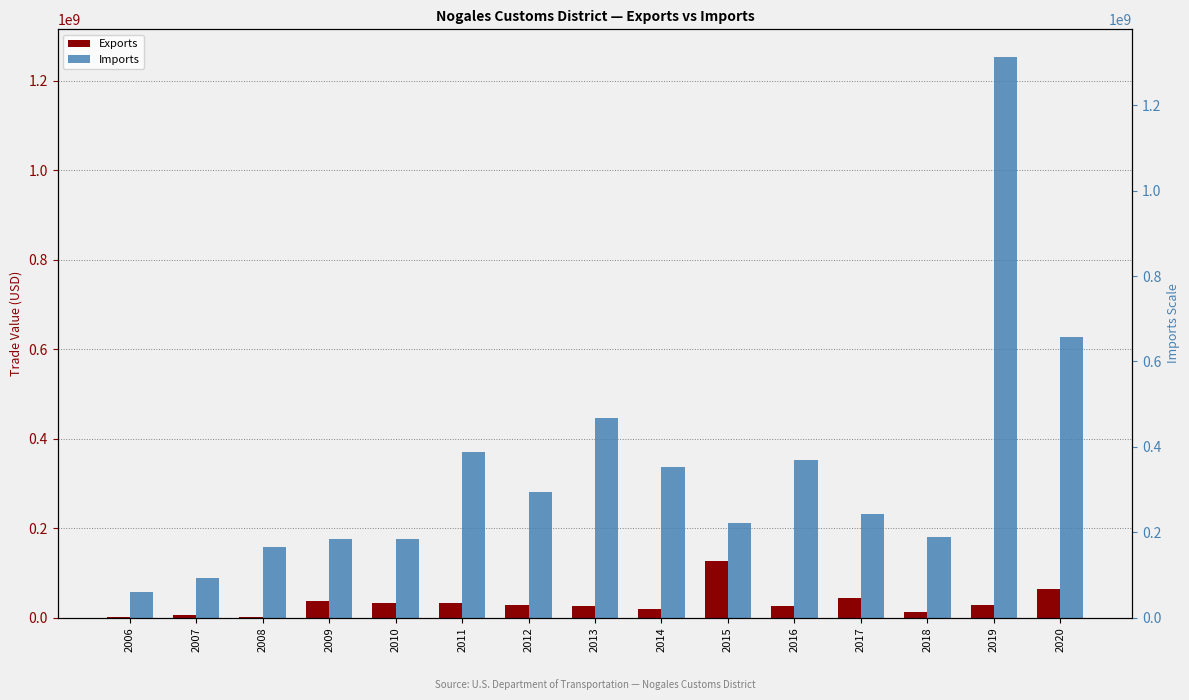

What is the total value across all series at 2009?

212404181